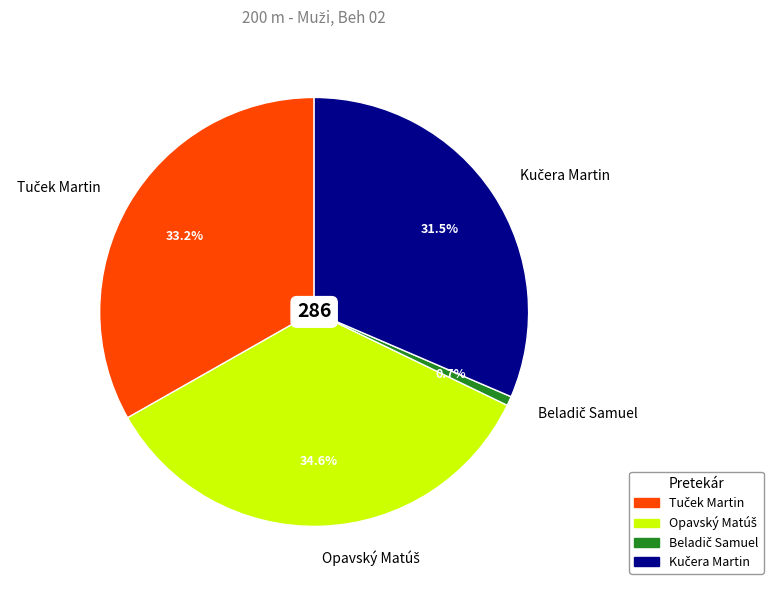

Does any single category account for the majority?

No